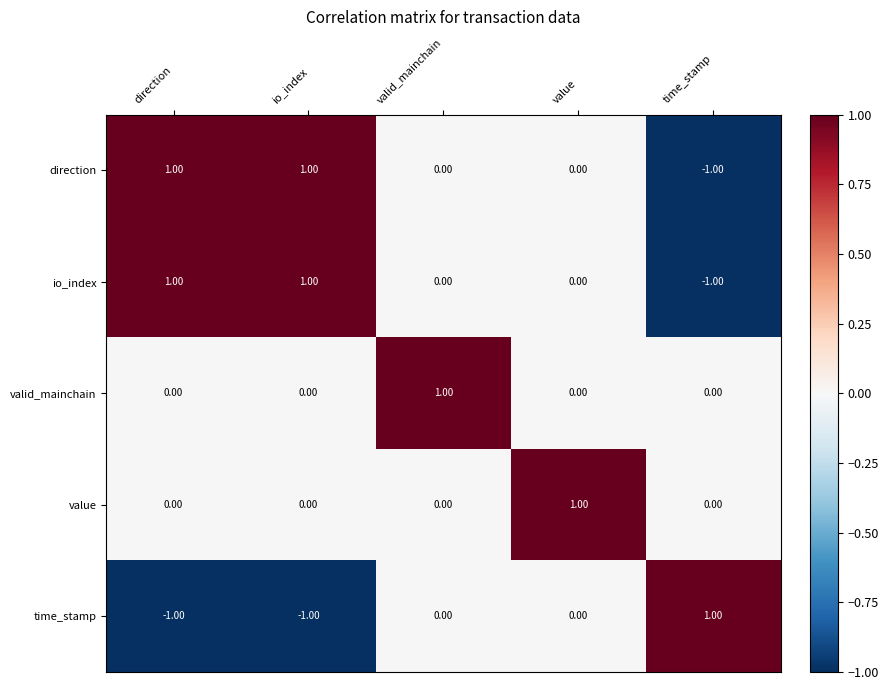

Which category has the highest value in the time_stamp series?

time_stamp